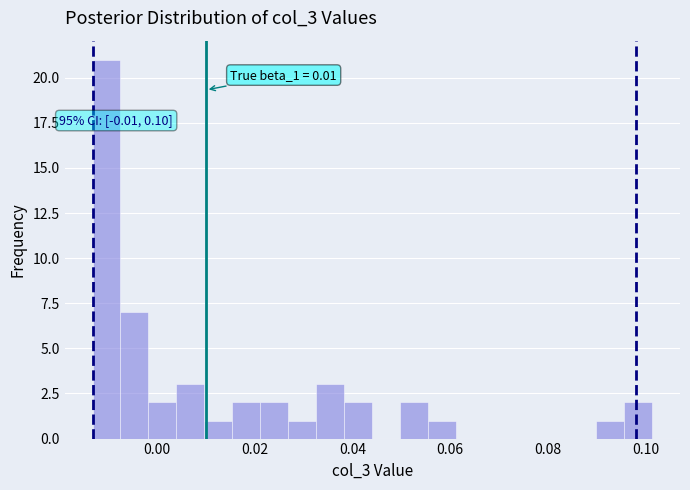

Read against the x-axis, roughly where is the centre of the tallest bar?

-0.010